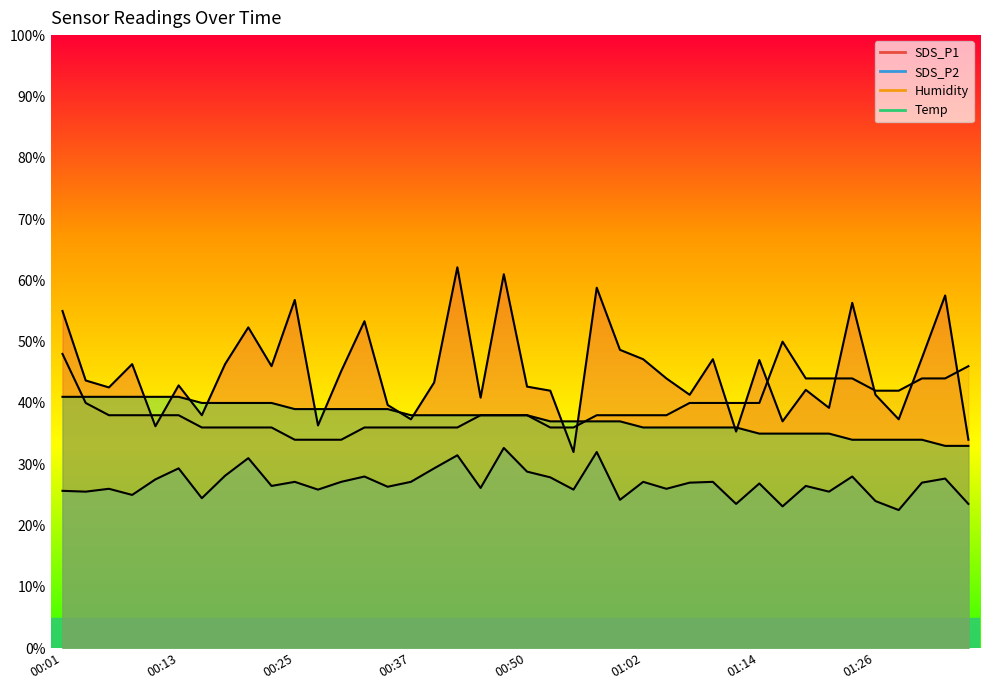

Which category has the highest value across all series?

00:42